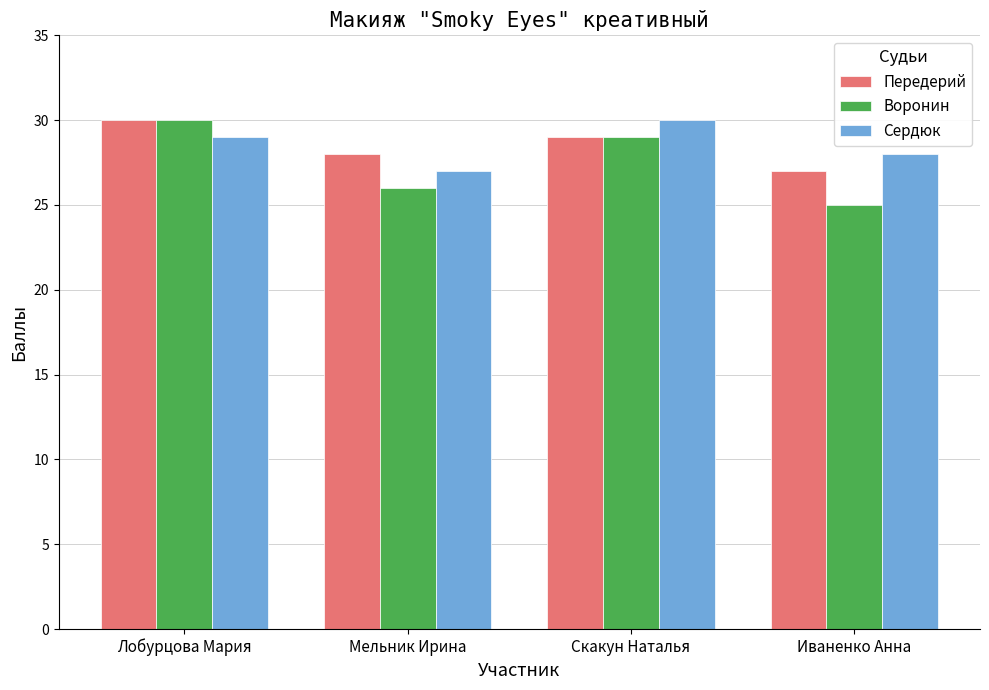

What is the minimum value shown in the chart?

25